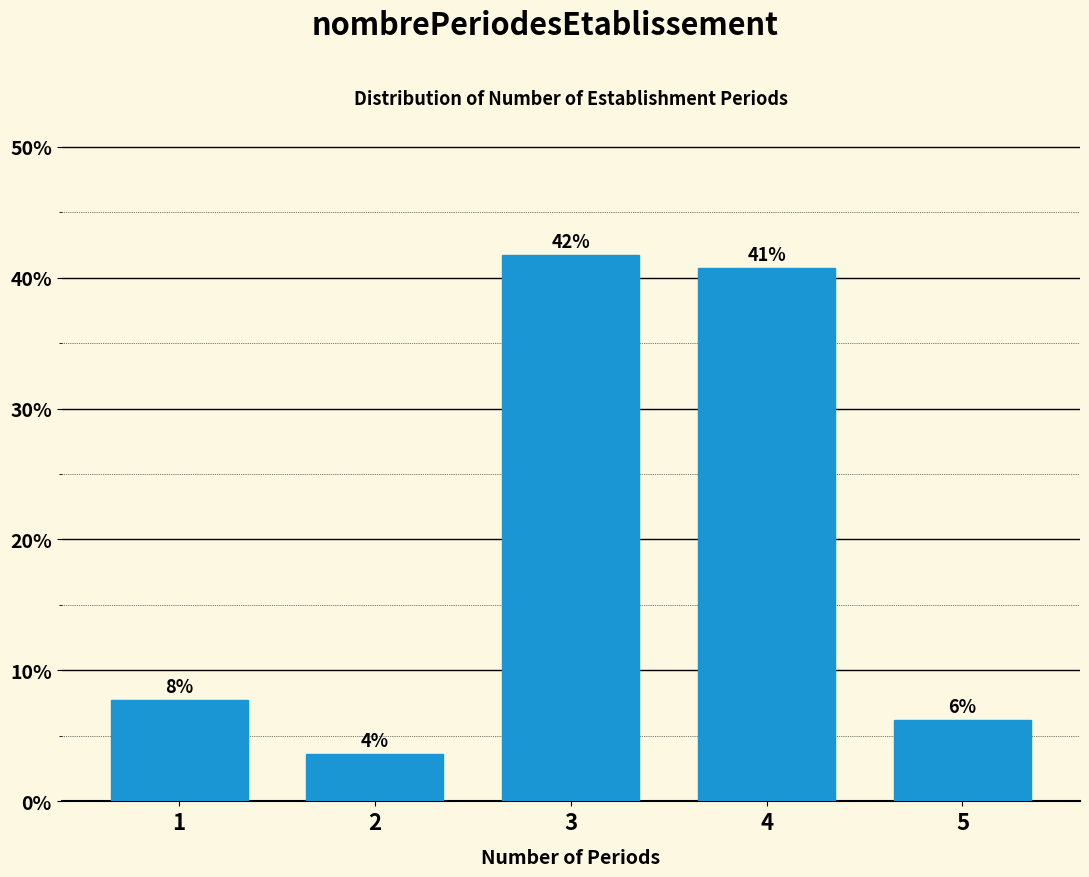

How many bars are there in total?

5